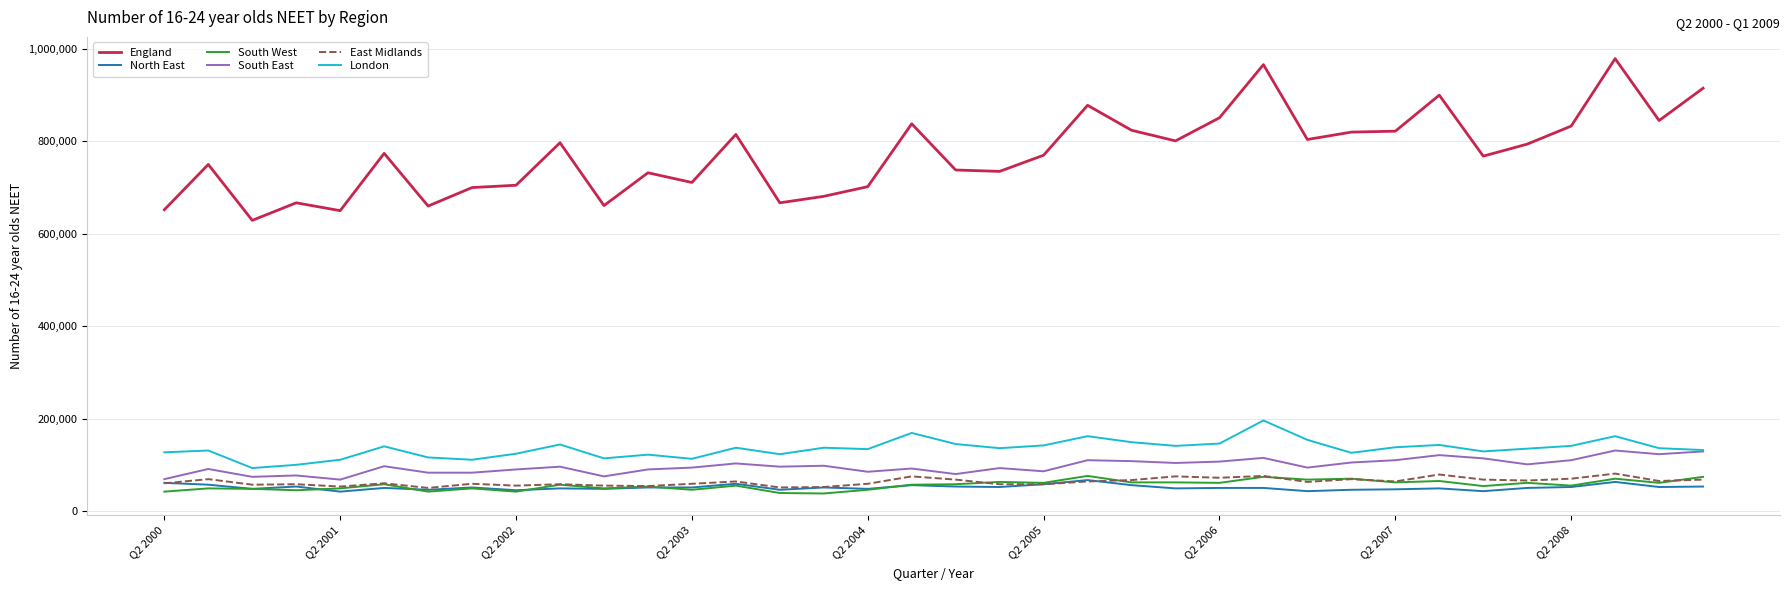

What is the smallest value displayed?

38000